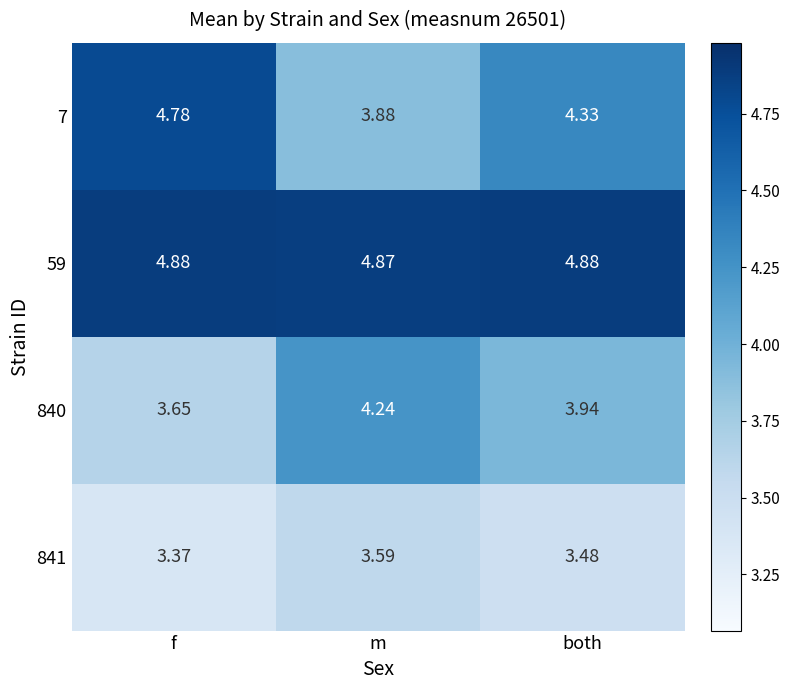

At which label is 840 closest to 3?

f